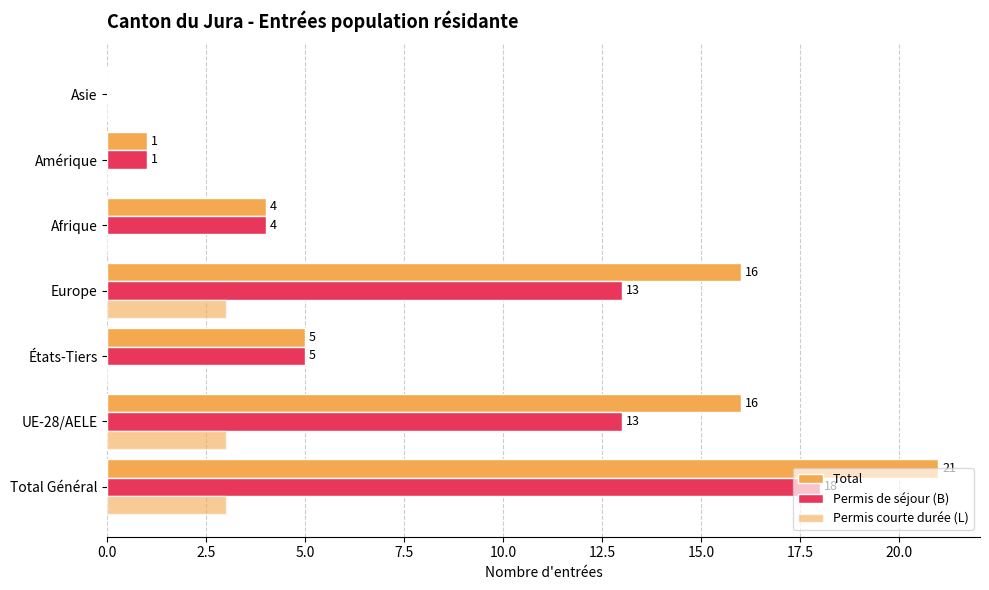

What is the difference between the maximum and minimum values in the Permis de séjour (B) series?

18